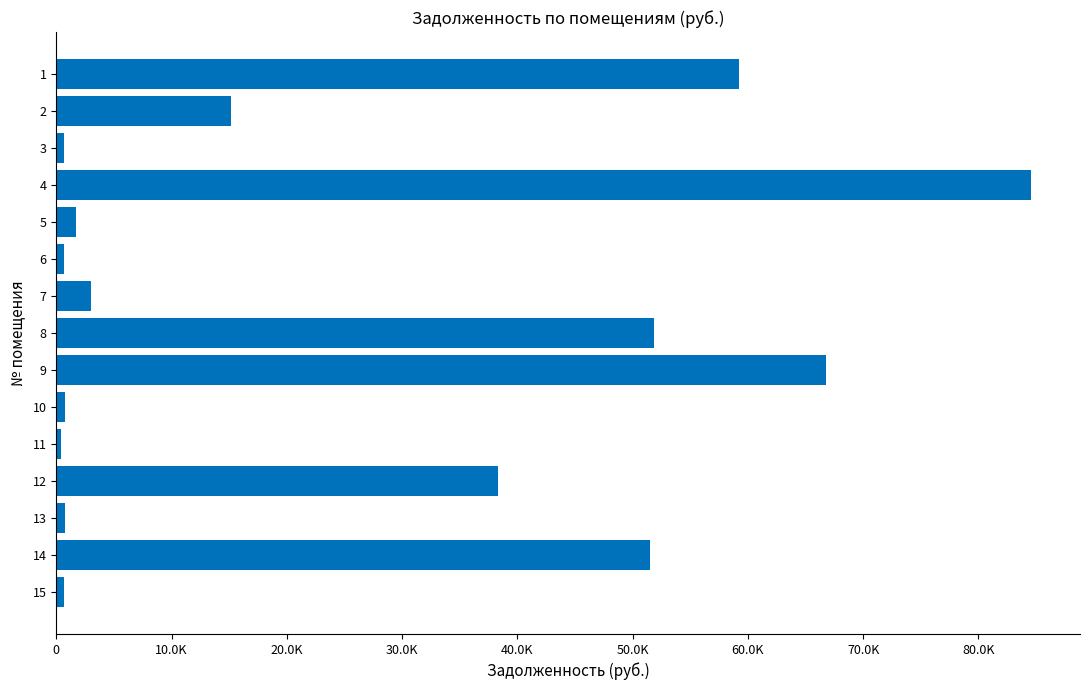

How many data points are less than 2981?

7